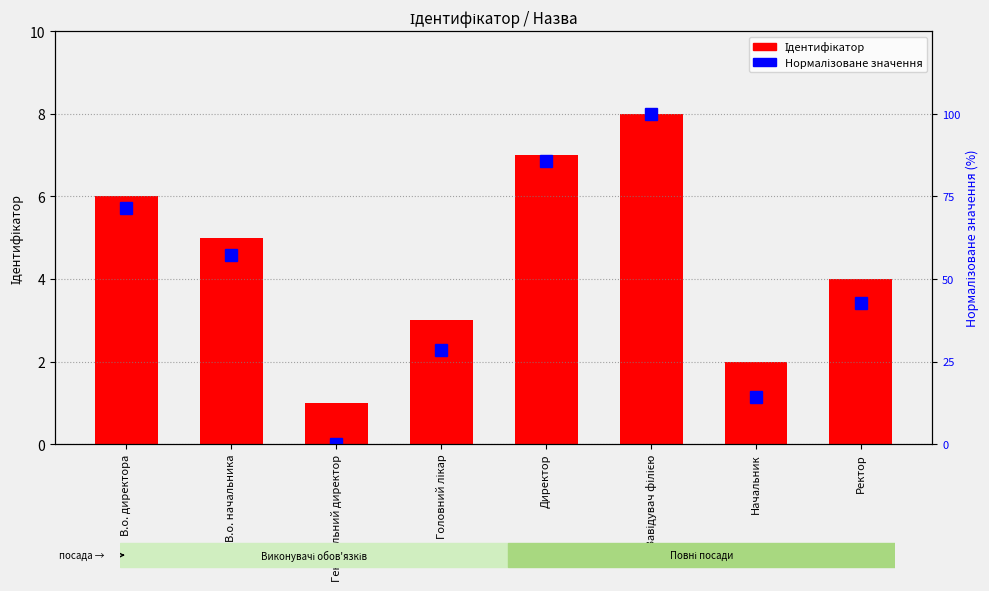

At Головний лікар, list the series in order from smallest to largest.

Ідентифікатор, Нормалізоване значення